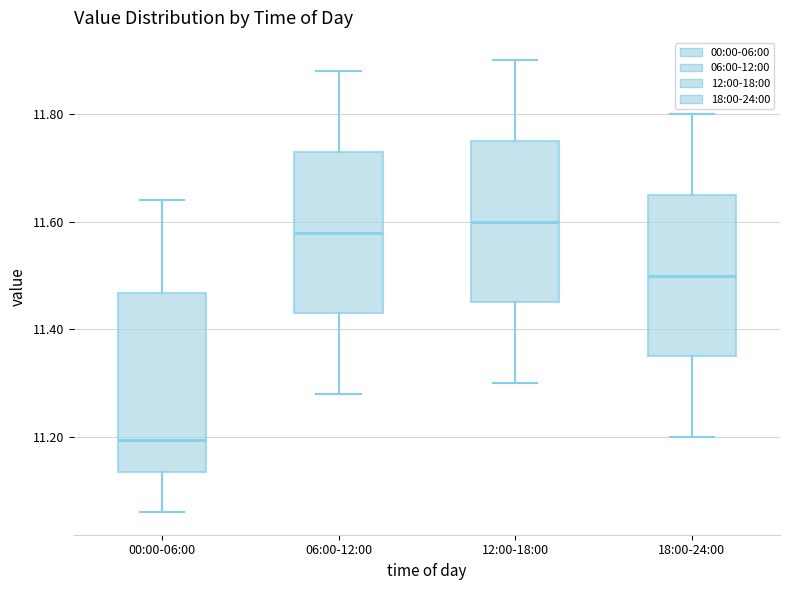

Comparing the boxes themselves (not the whiskers), which one is the tallest?

00:00-06:00